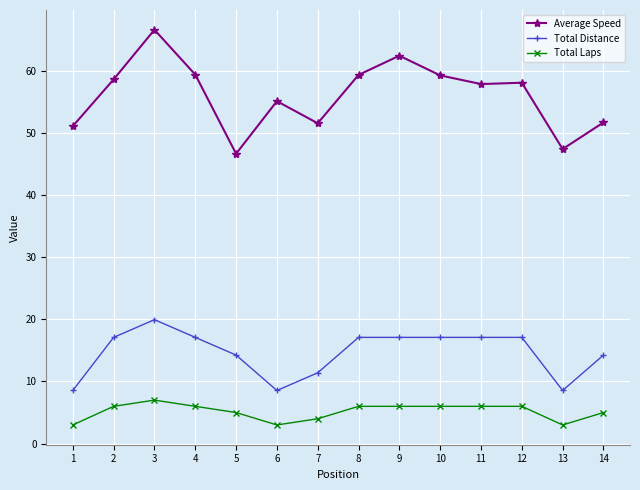

How many data points does each series have?

14